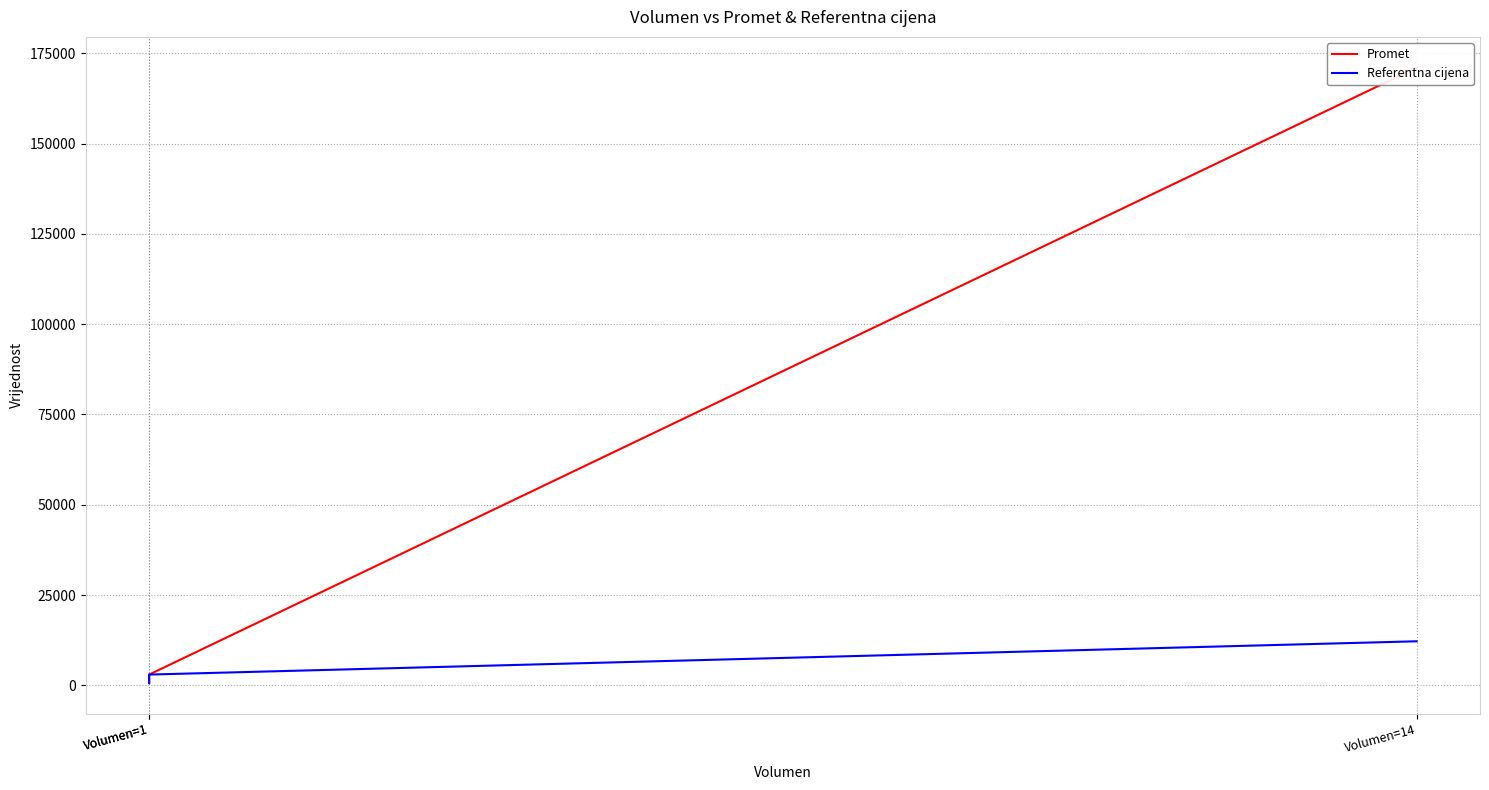

Is the value of Referentna cijena at Volumen=1 greater than the value of Promet at Volumen=1?

No